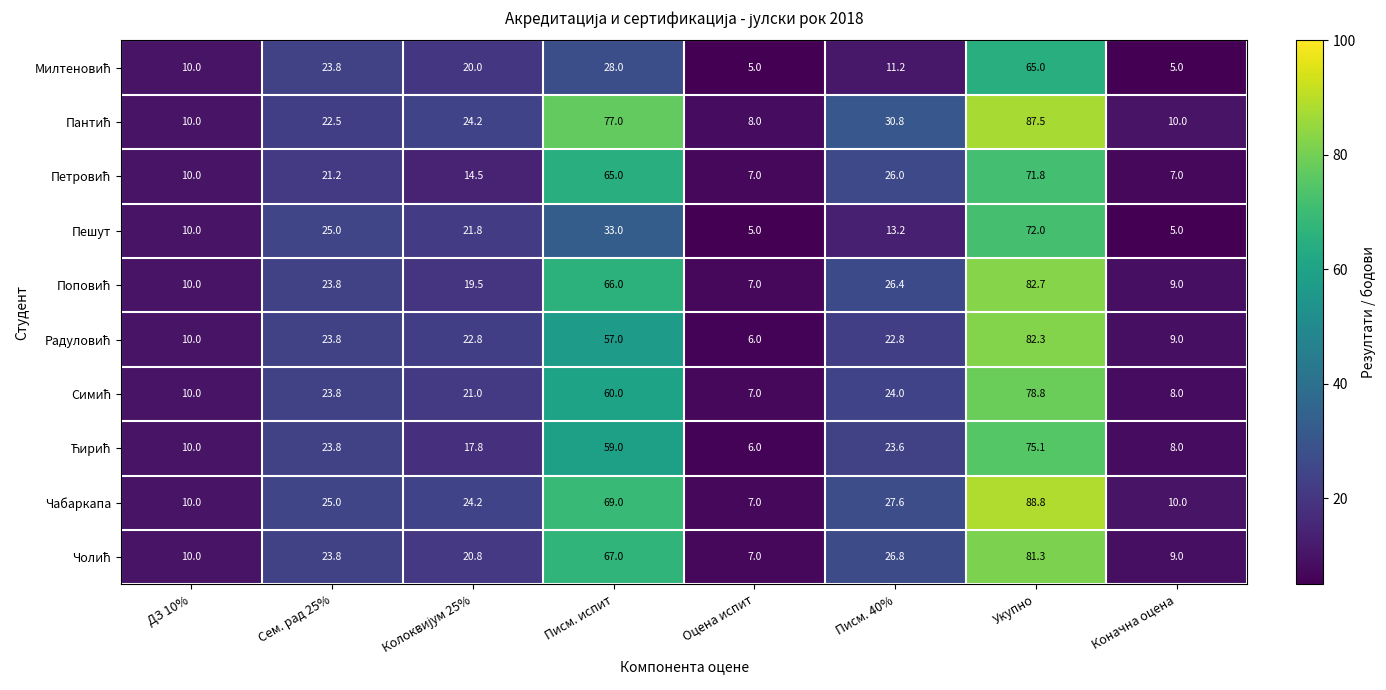

What is the smallest value displayed?

5.0